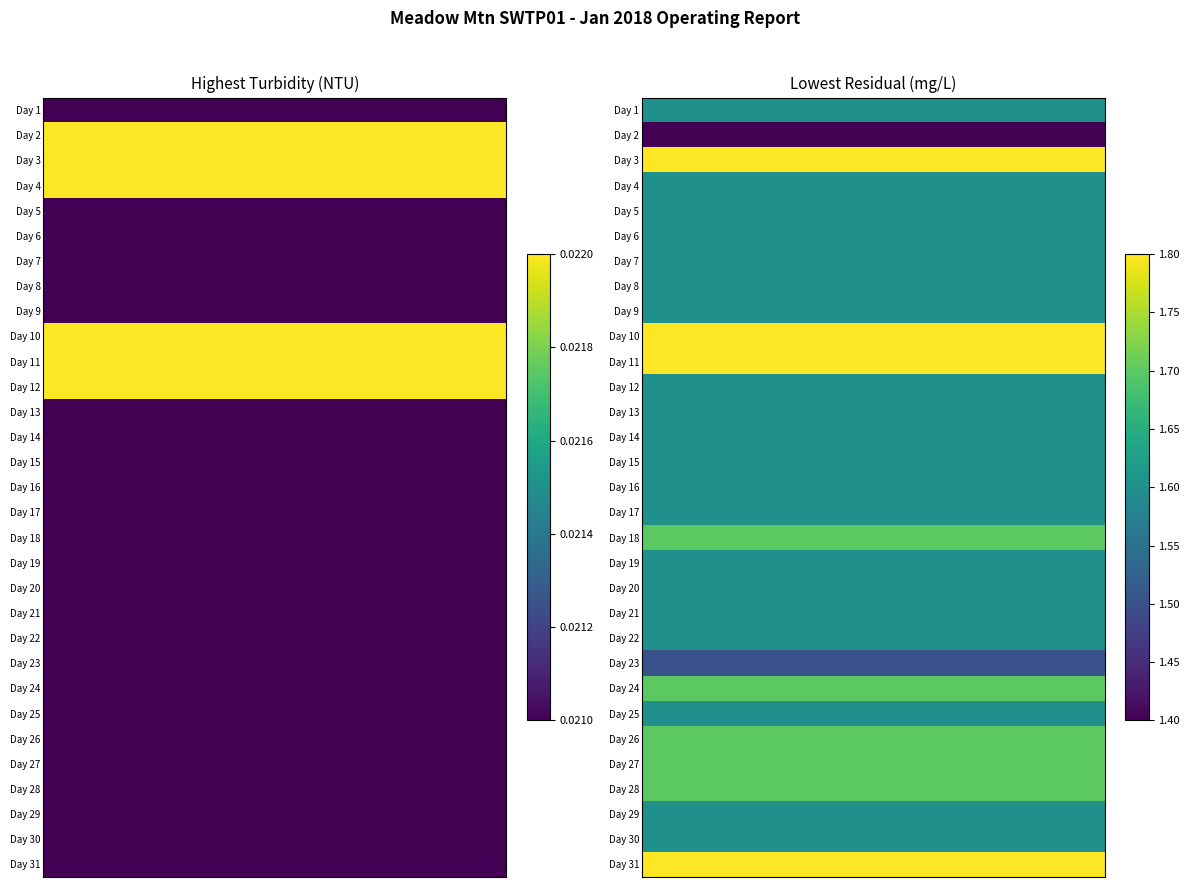

Count the number of data series in this chart.

31